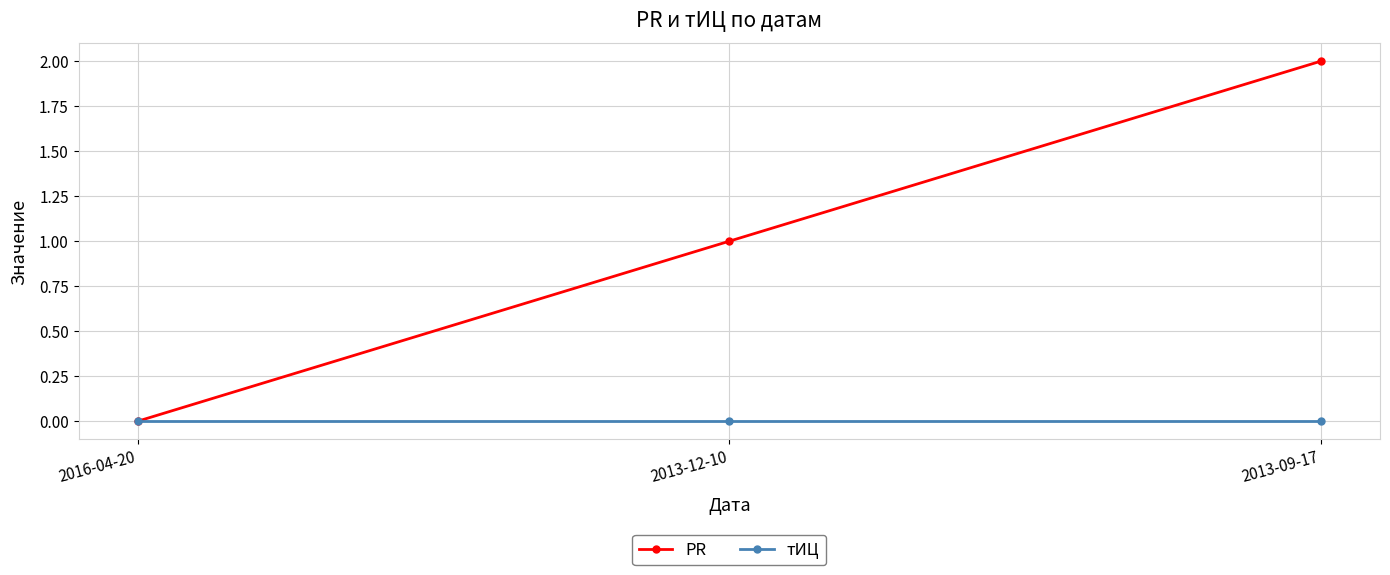

Reading right to left, transcribe all the data shown in this chart.

PR: 2	1	0
тИЦ: 0	0	0